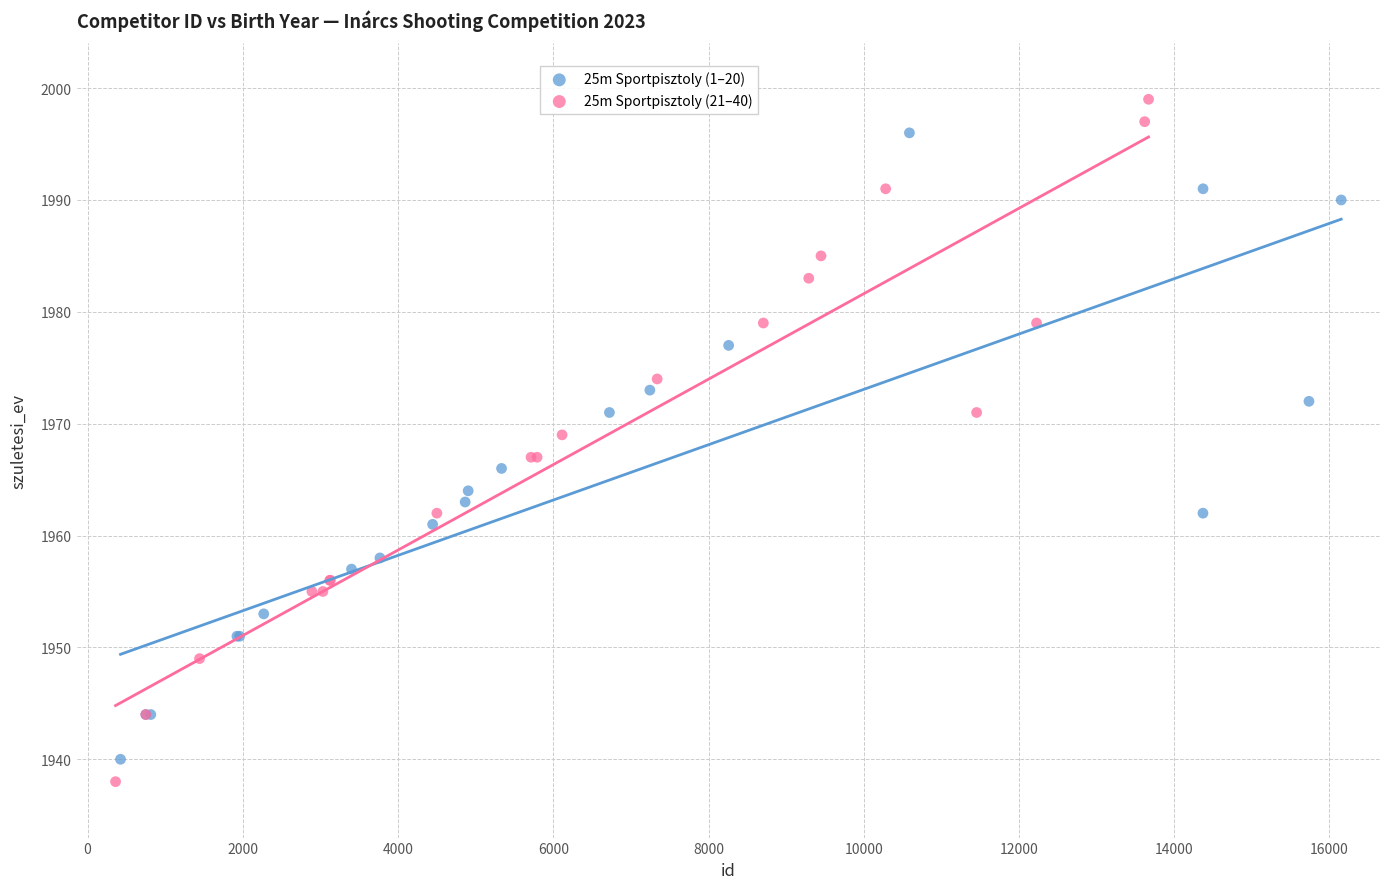

Which series has the largest Y range (max minus min)?

25m Sportpisztoly (21–40)